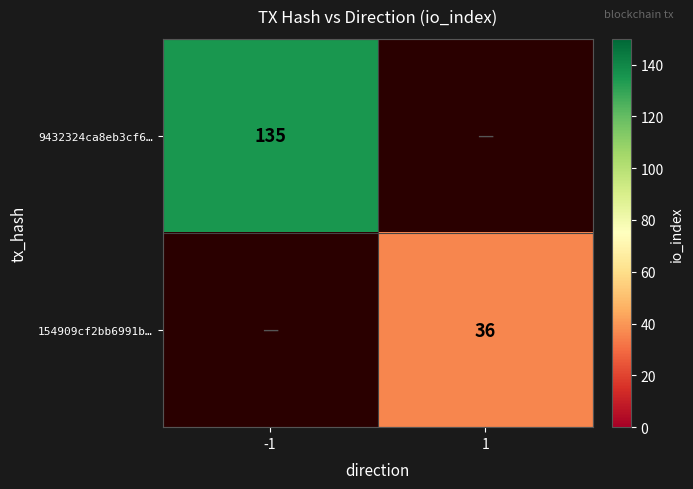

Is it true that 9432324ca8eb3cf6… equals 27.2 at -1?

False